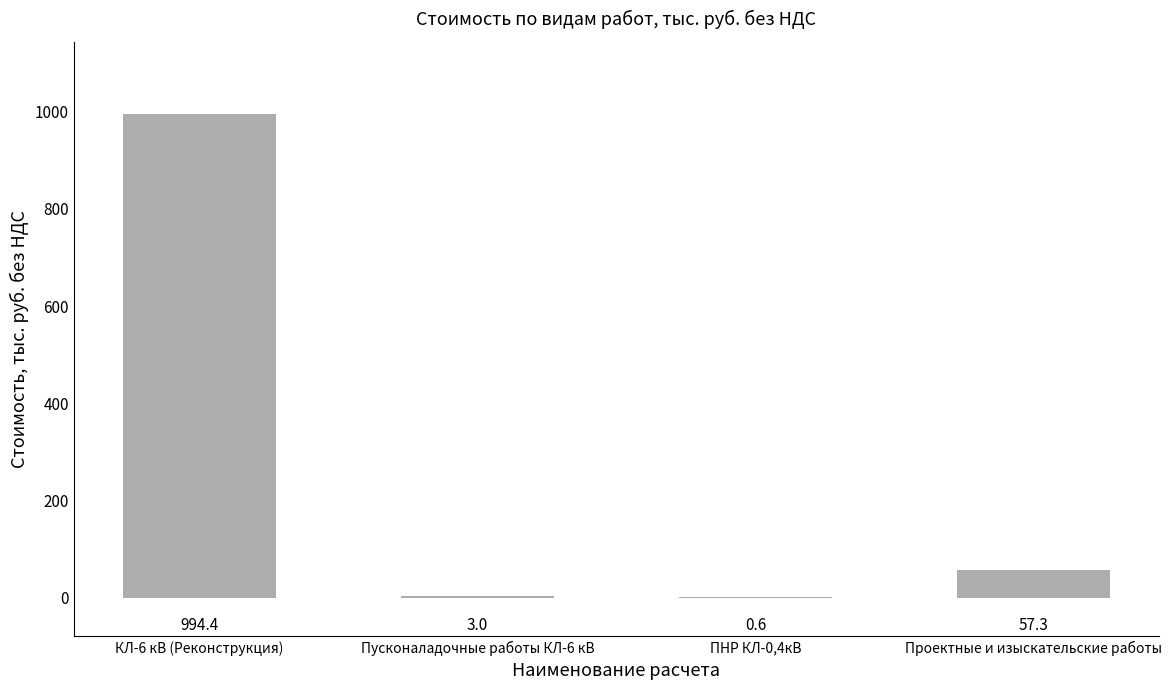

At which label is the value closest to 497?

Проектные и изыскательские работы